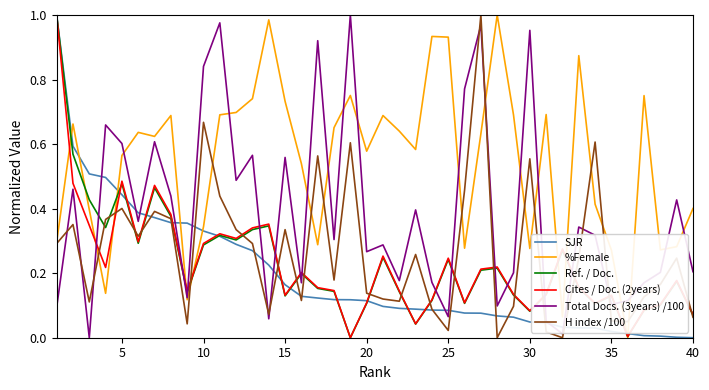

True or false: Cites / Doc. (2years) and %Female cross at least once.

True